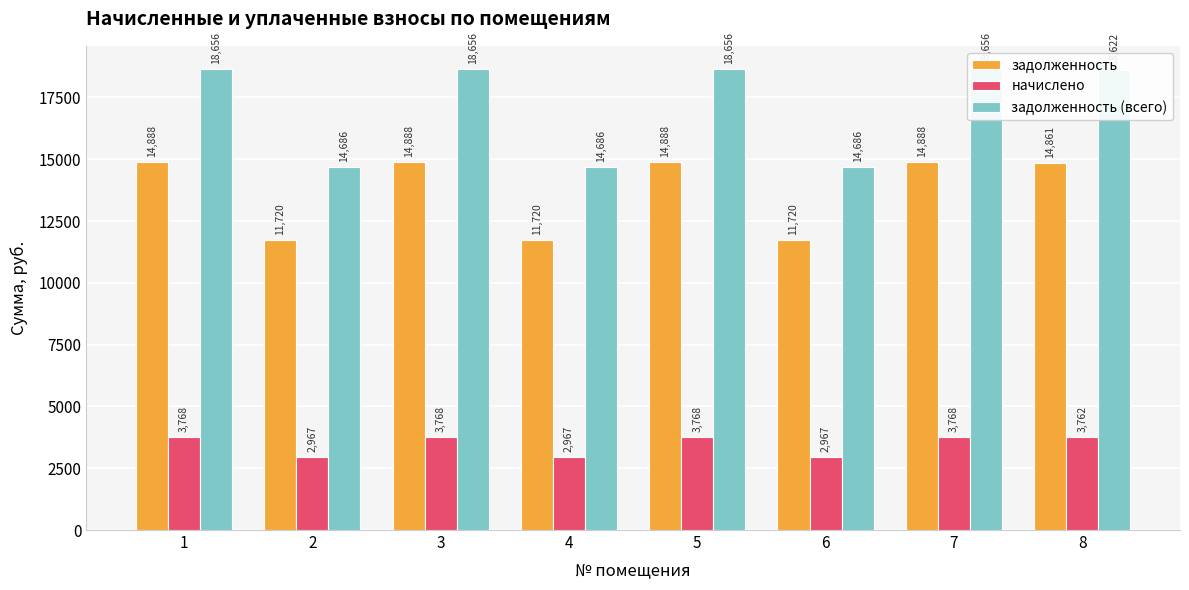

At which label does задолженность (всего) reach its minimum?

2